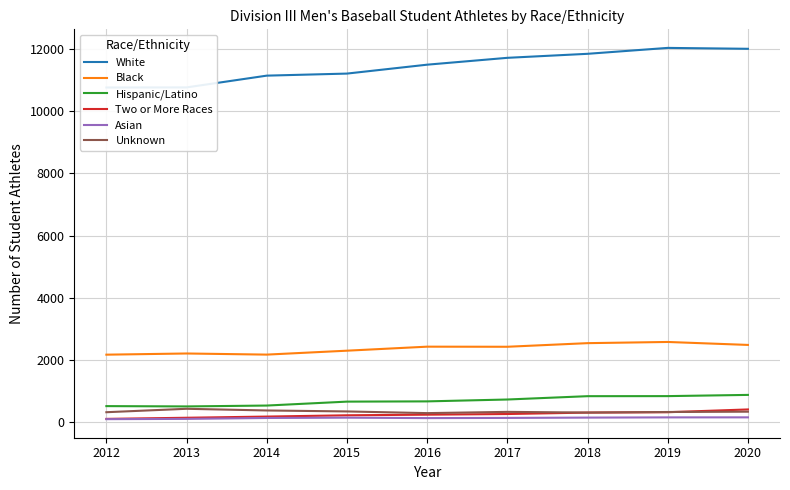

What is the maximum value for Unknown?

437